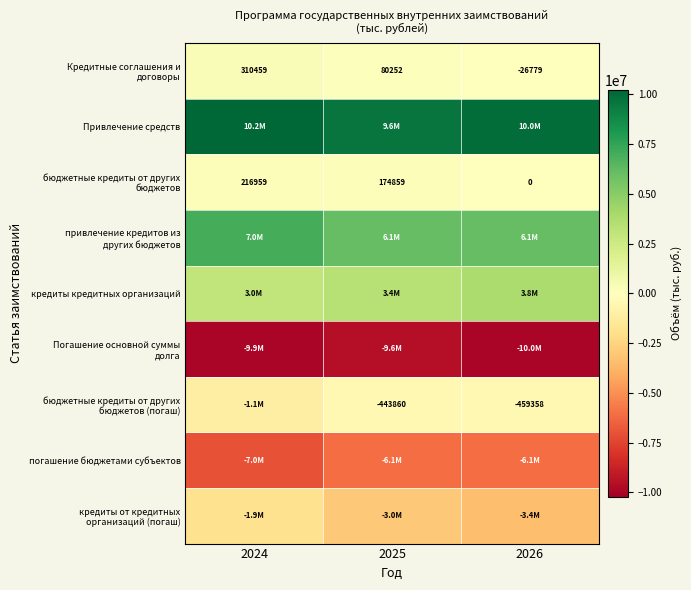

The погашение бюджетами субъектов series shows -6075032.9 at 2025. True or false?

True